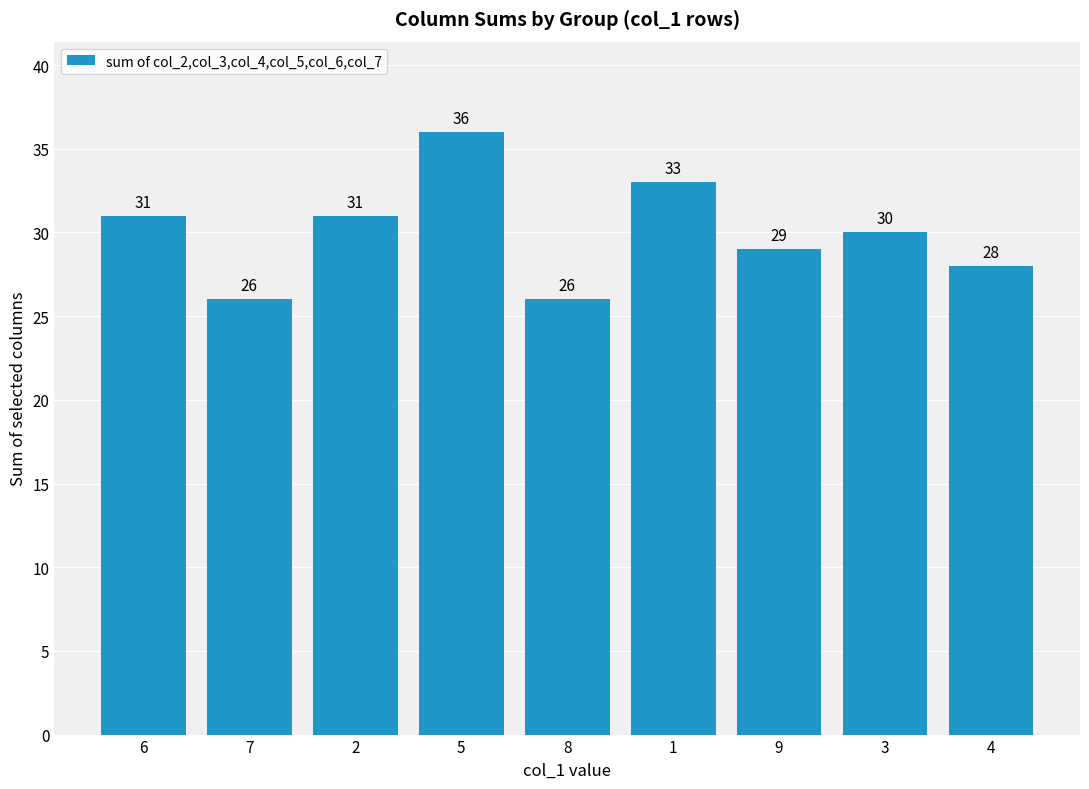

Reading right to left, list all the values displayed in this chart.

4=28	3=30	9=29	1=33	8=26	5=36	2=31	7=26	6=31